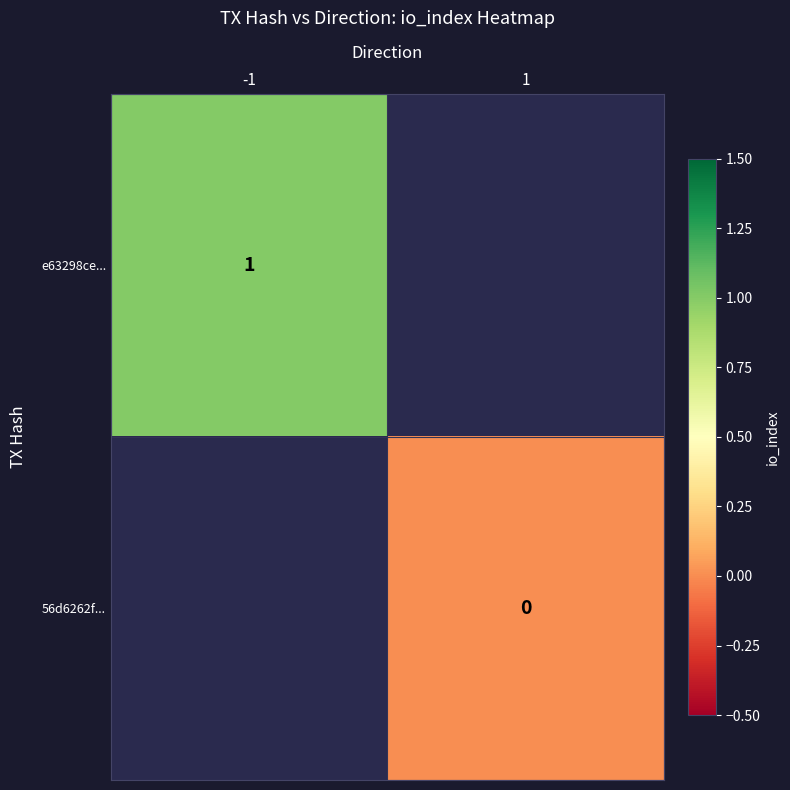

Is it true that e63298ce... equals 1 at -1?

True